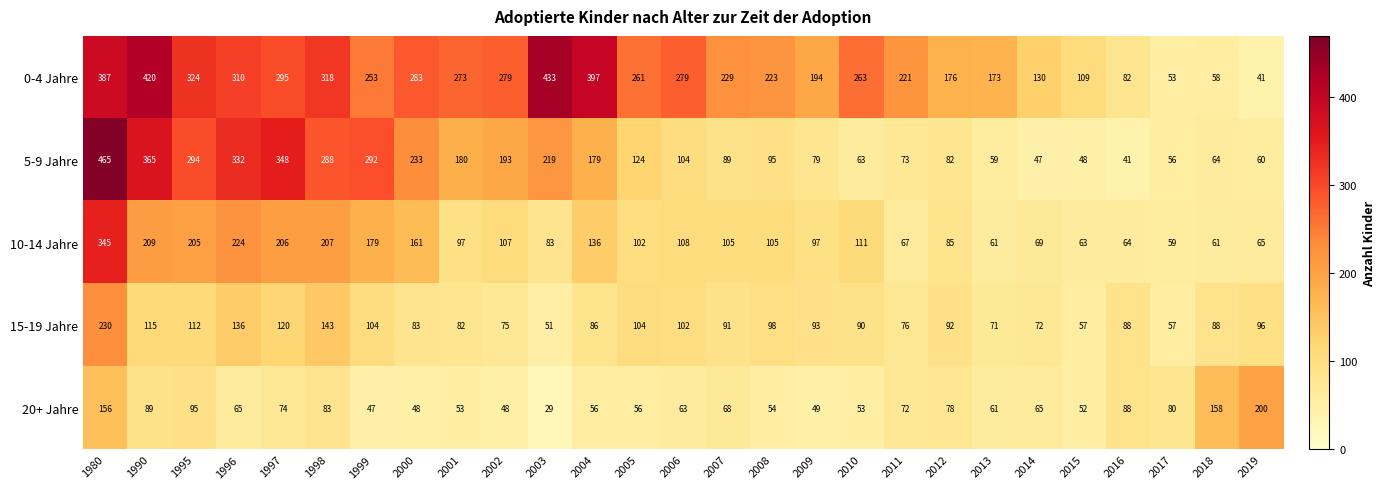

What is the highest value of the 15-19 Jahre series?

230